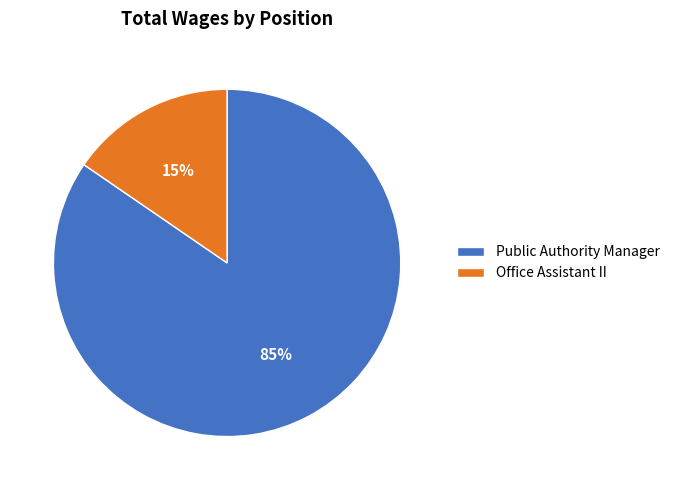

Which has a higher value, Office Assistant II or Public Authority Manager?

Public Authority Manager